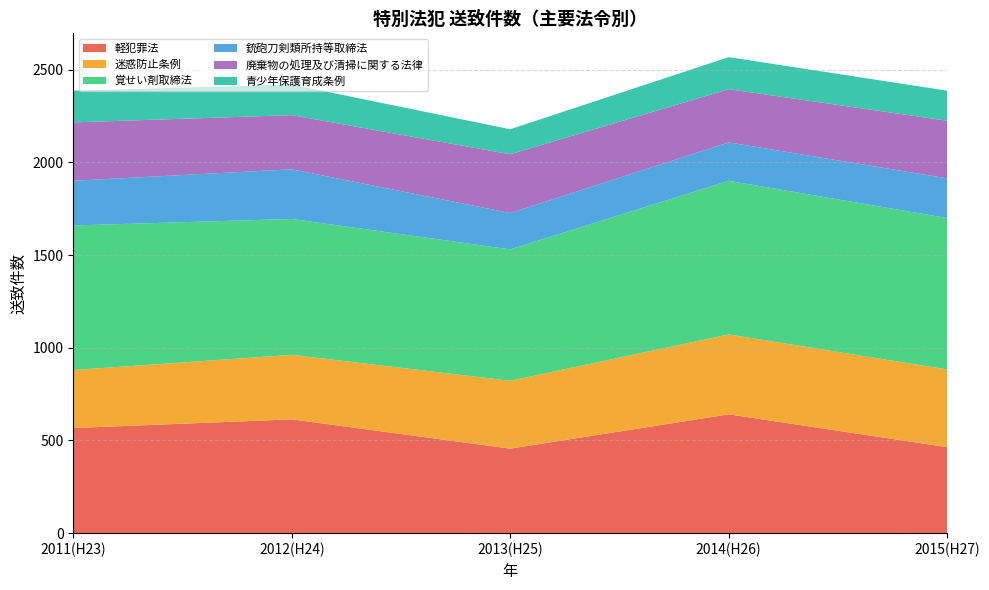

Reading left to right, list all the values displayed in this chart.

軽犯罪法: 567	614	456	641	464
迷惑防止条例: 313	348	366	431	419
覚せい剤取締法: 780	733	709	829	817
銃砲刀剣類所持等取締法: 241	268	196	207	214
廃棄物の処理及び清掃に関する法律: 315	292	317	287	311
青少年保護育成条例: 171	165	135	173	162